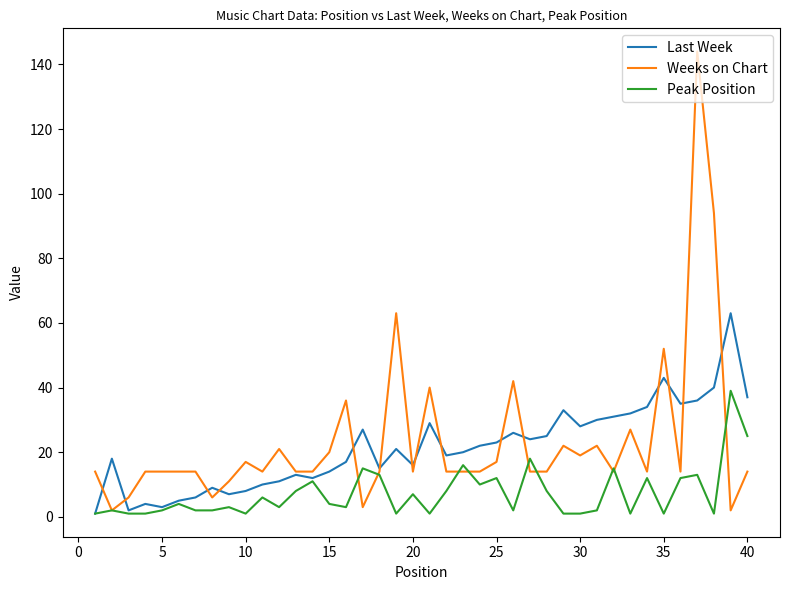

True or false: Last Week and Weeks on Chart cross at least once.

True